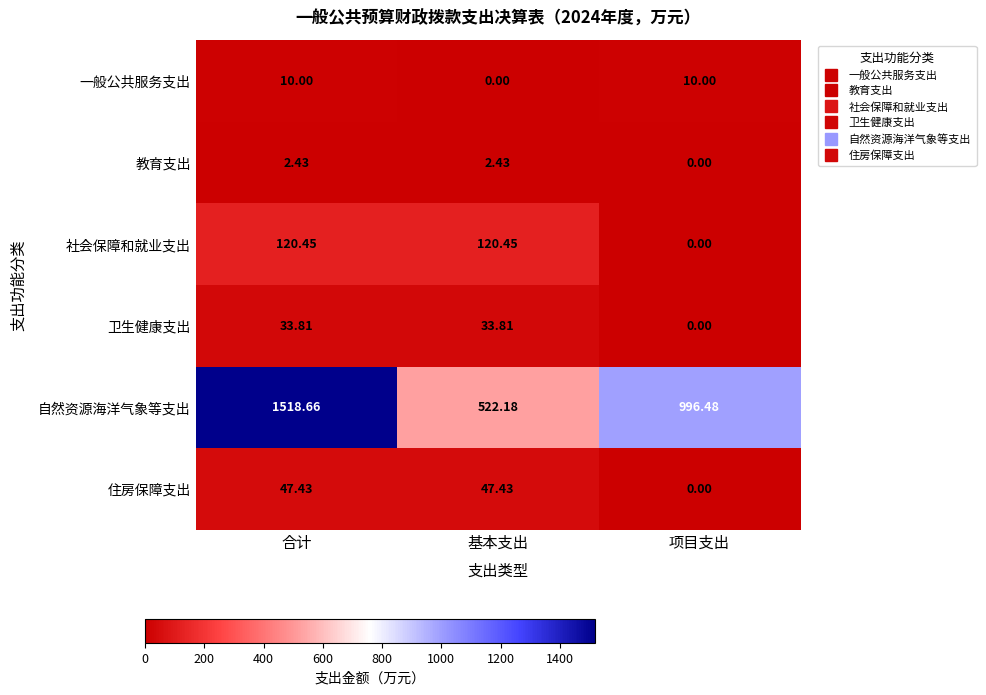

Which category has the highest value across all series?

合计